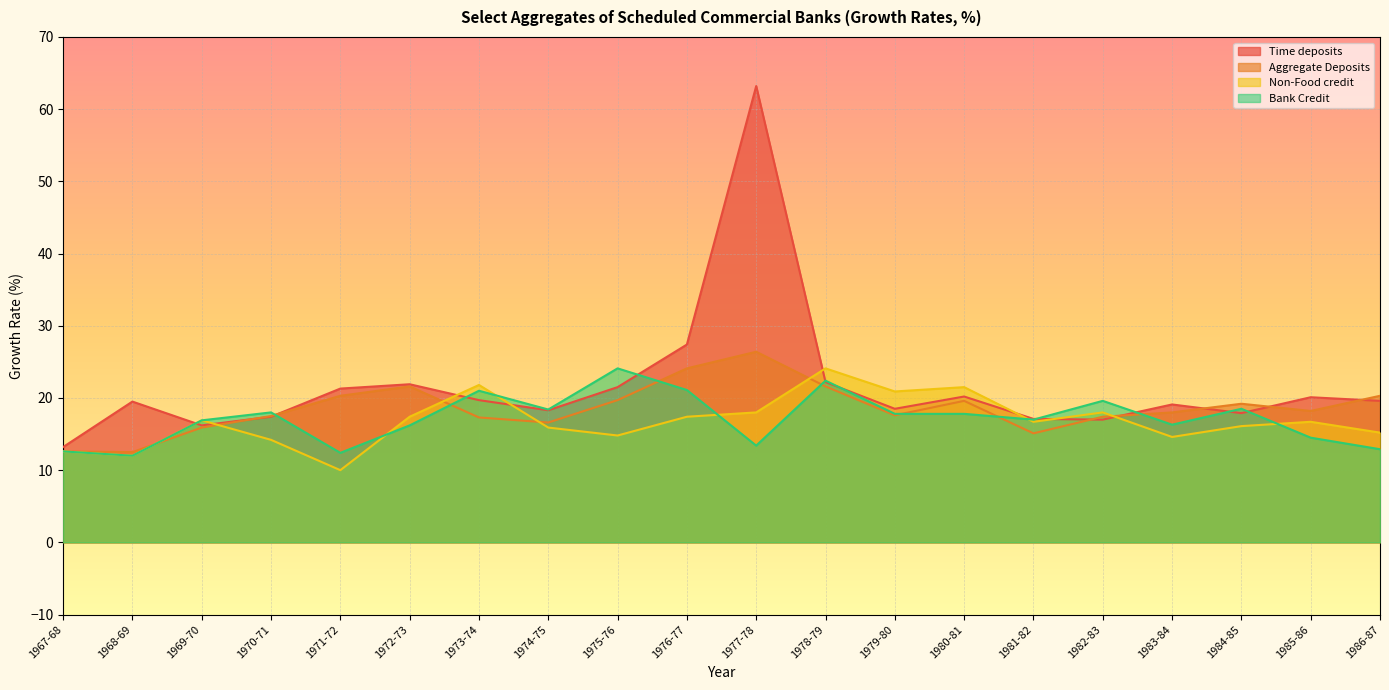

After their last crossing, which series has the higher values: Bank Credit or Aggregate Deposits?

Aggregate Deposits